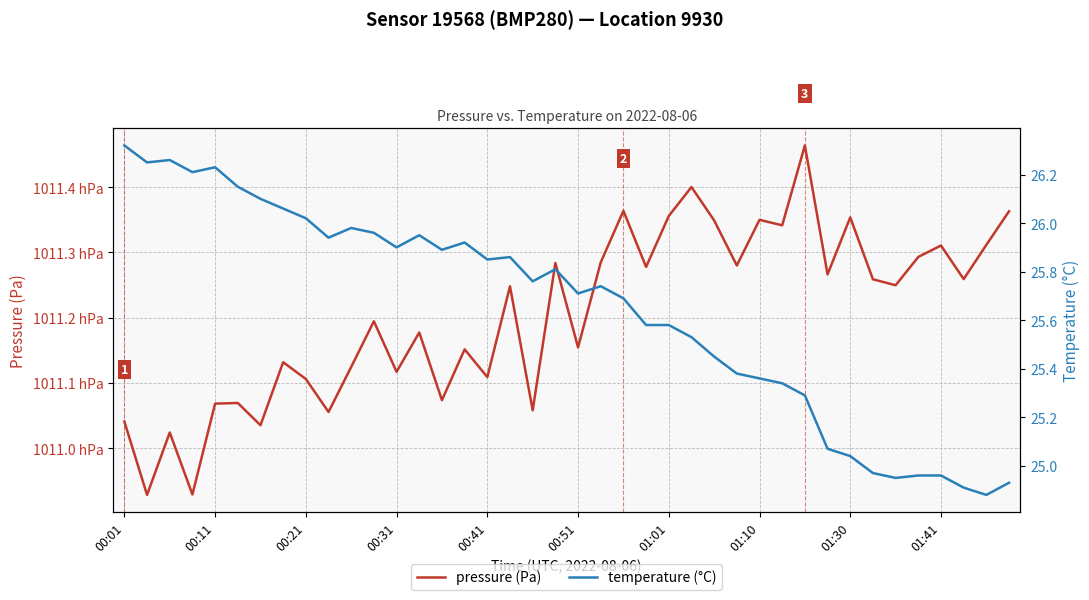

True or false: temperature (°C) has a value of 7.3 at 01:41.

False